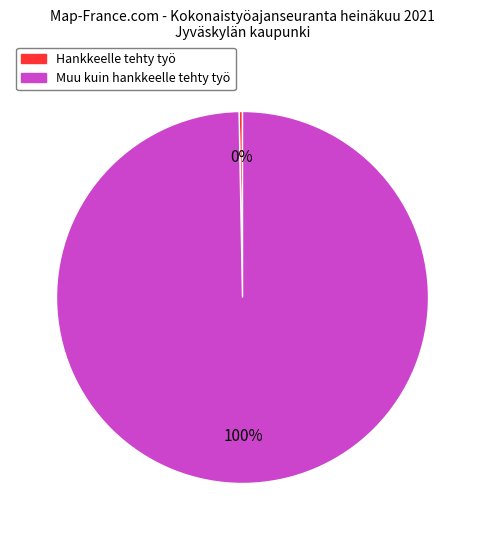

How many slices are in this pie chart?

2